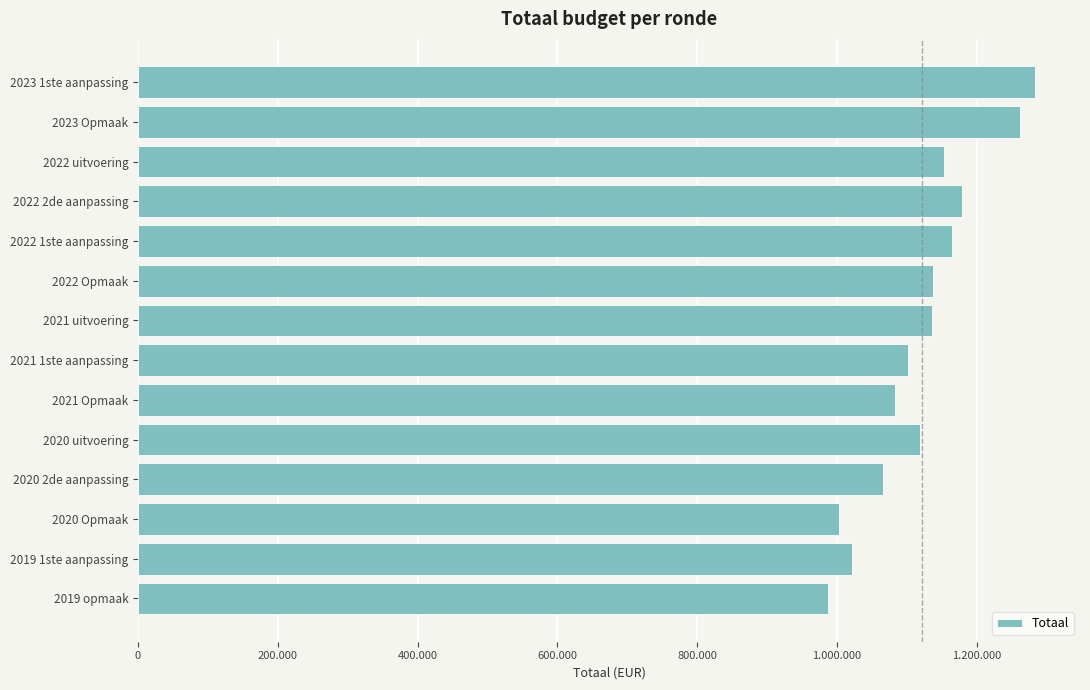

How many values are below 1136378?

7